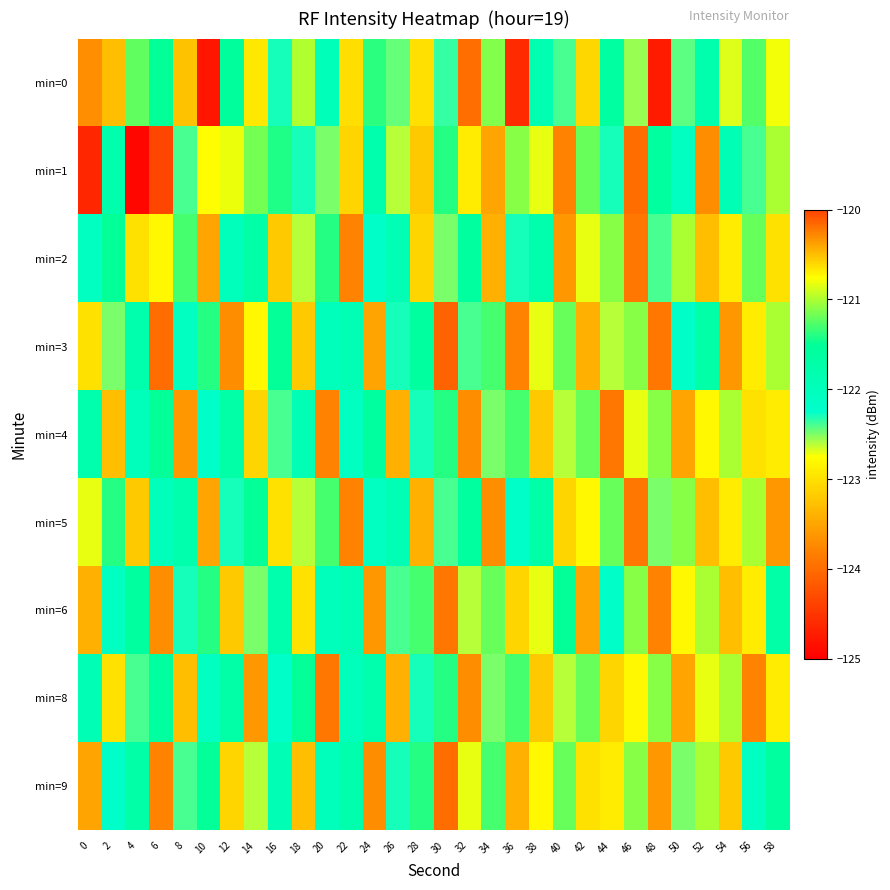

Which series changed the most between 26 and 54?

min=4